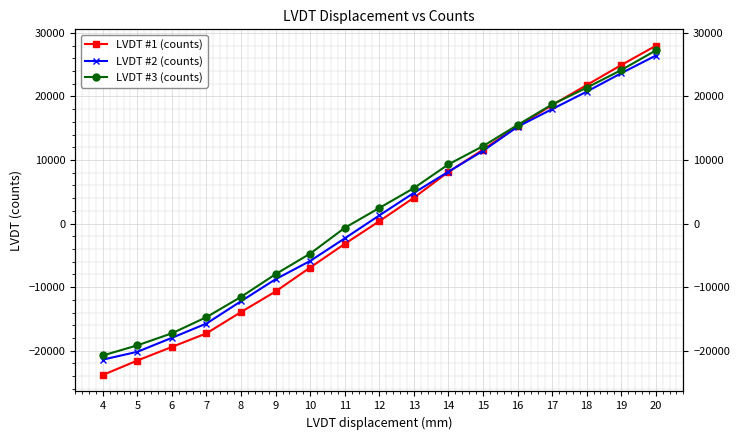

What is the difference between the maximum and minimum values in the LVDT #1 (counts) series?

51772